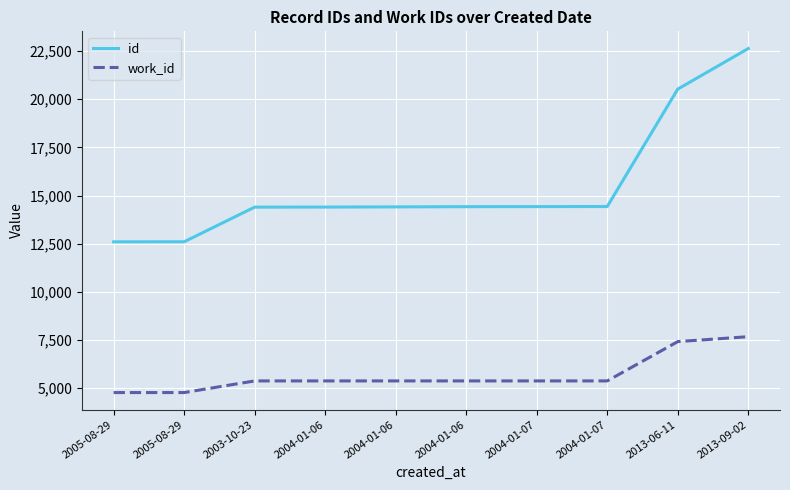

How many lines are shown in the chart?

2